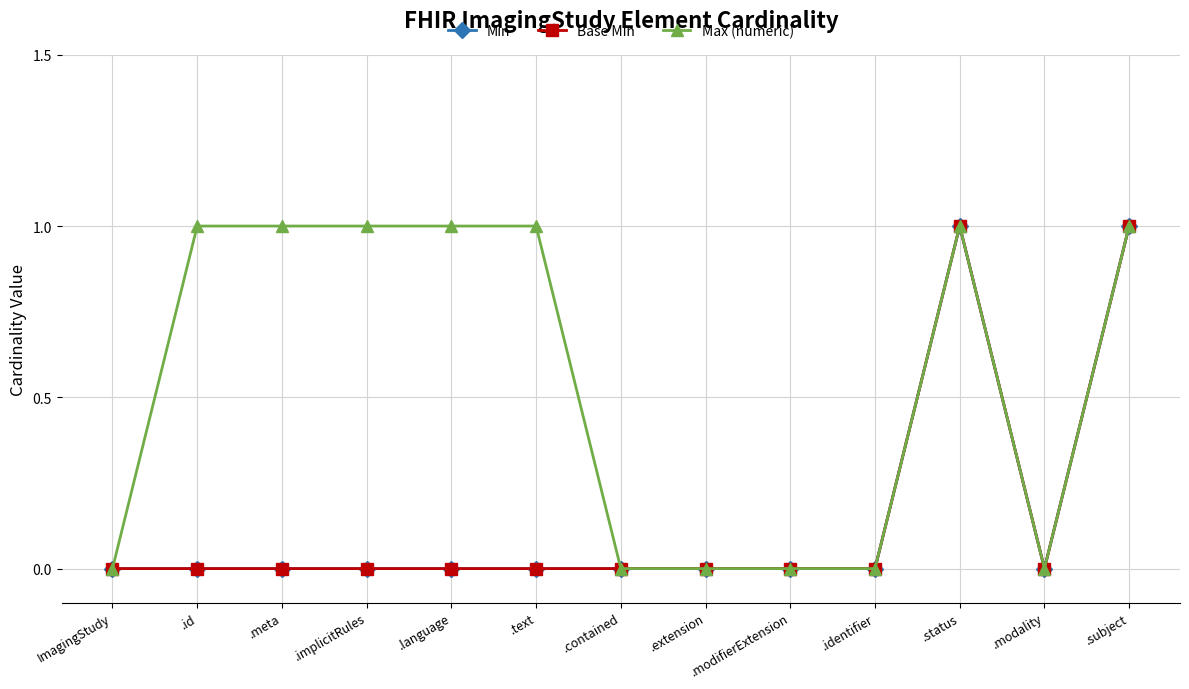

What is the label of the 8th point from the left?

.extension